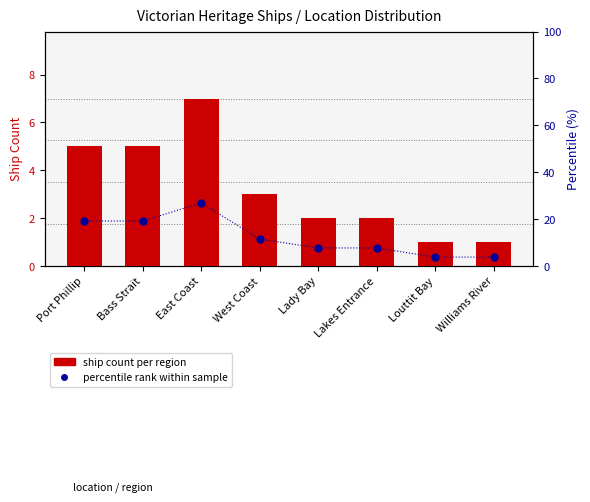

What are all the series names shown in the legend?

ship count per region, percentile rank within sample